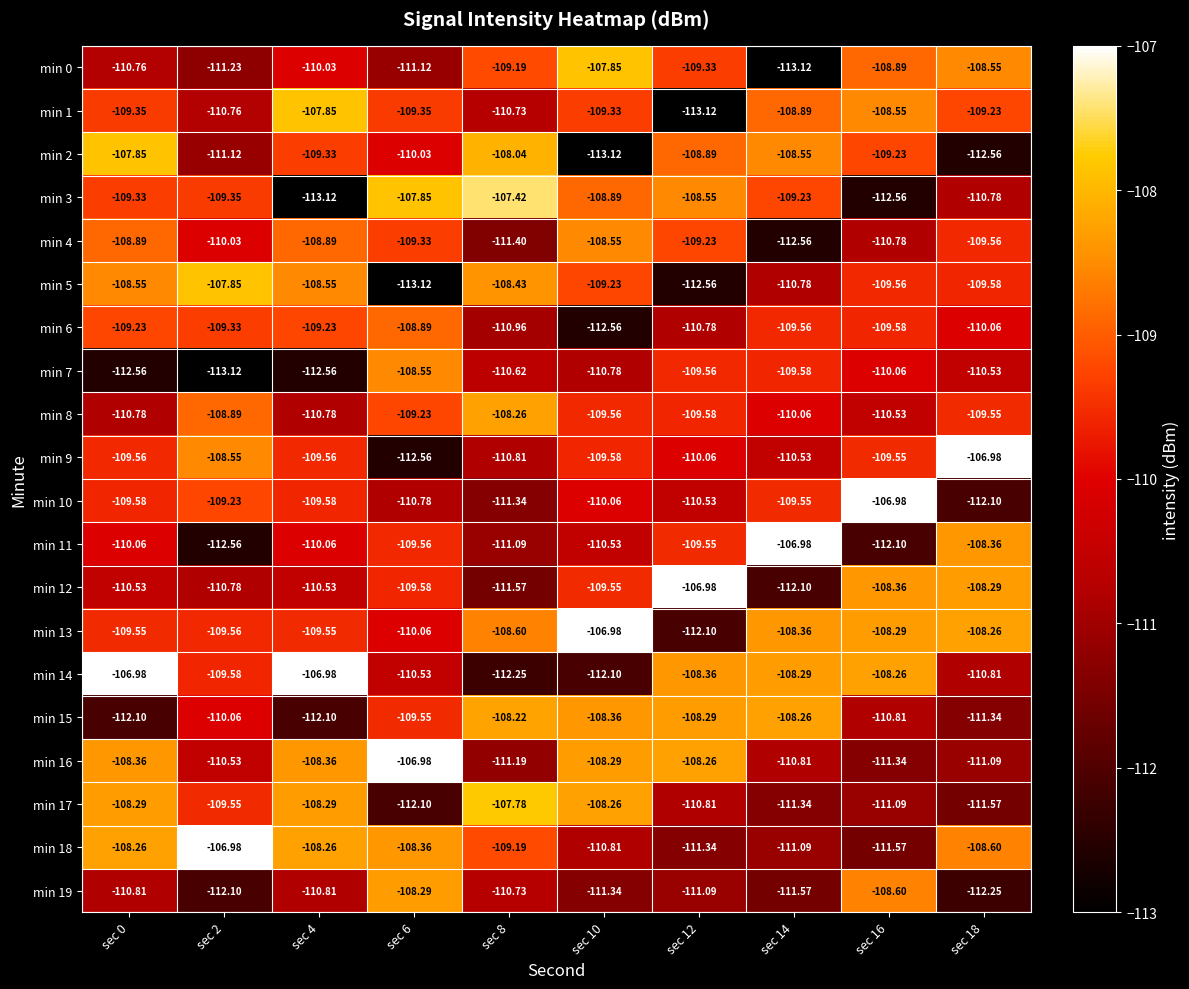

How many data points does each series have?

10